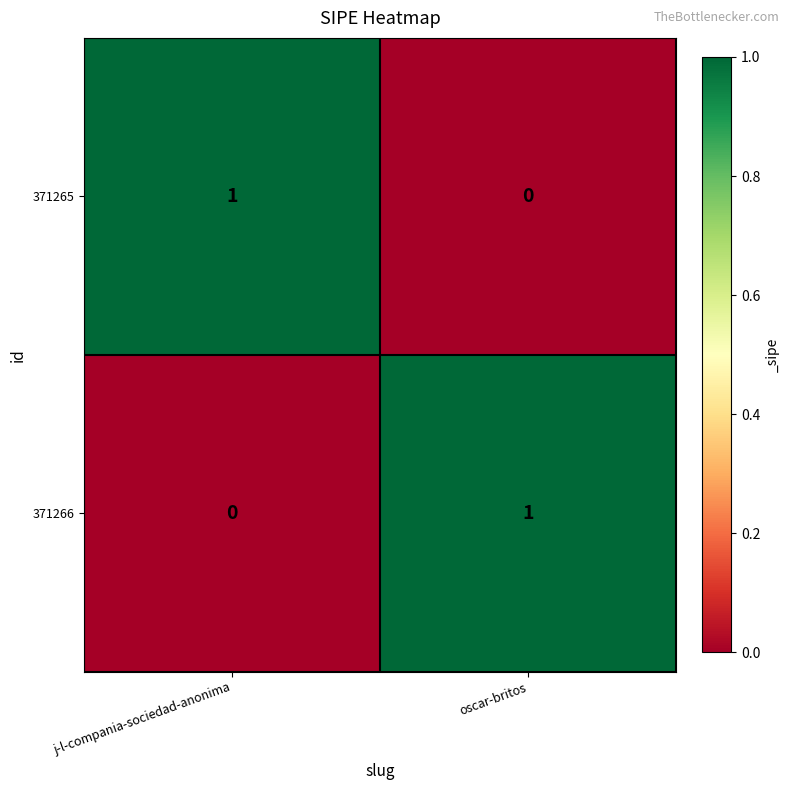

Which category has the highest value in the 371265 series?

j-l-compania-sociedad-anonima